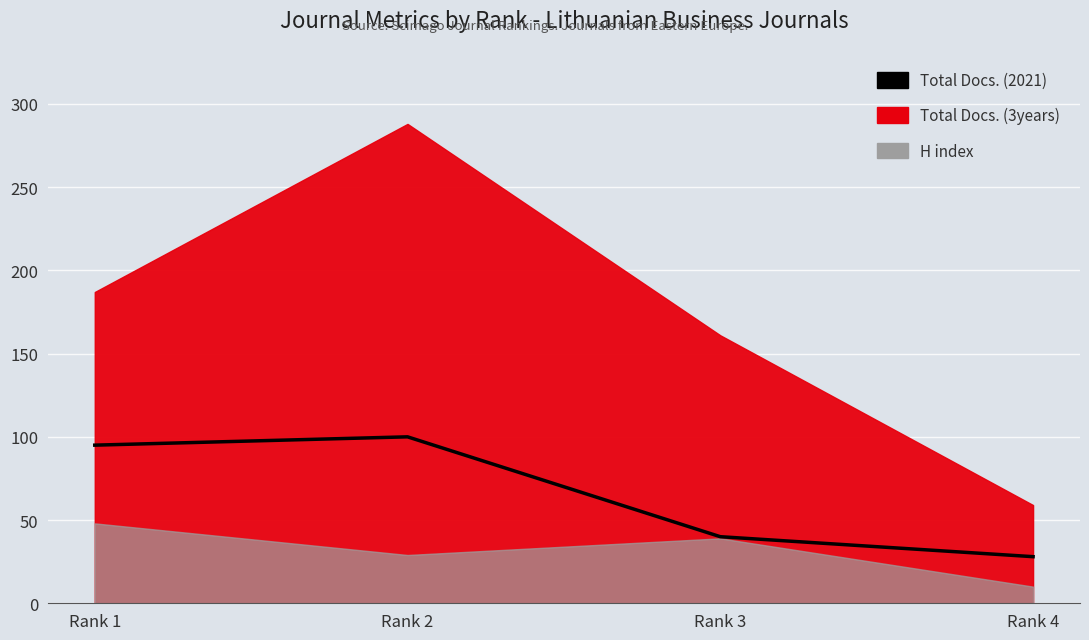

What is the value of the 3rd point from the left?

40